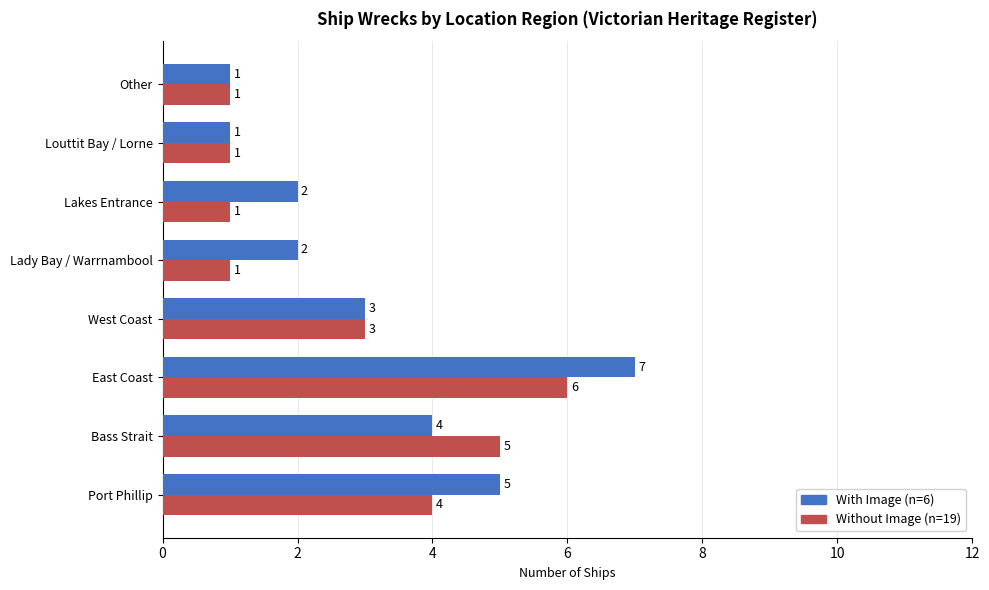

The value of With Image (n=6) at East Coast is 7. True or false?

True